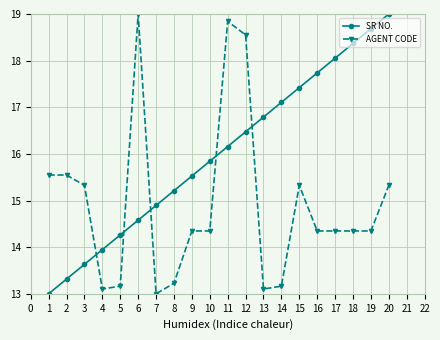

Count the number of data series in this chart.

2